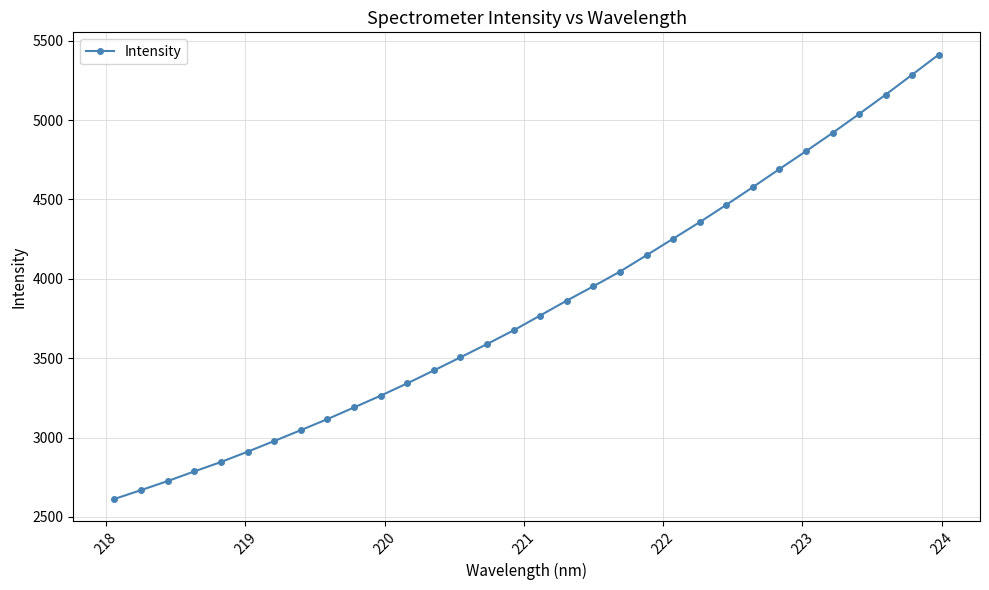

What is the difference between the maximum and minimum values?

2798.7